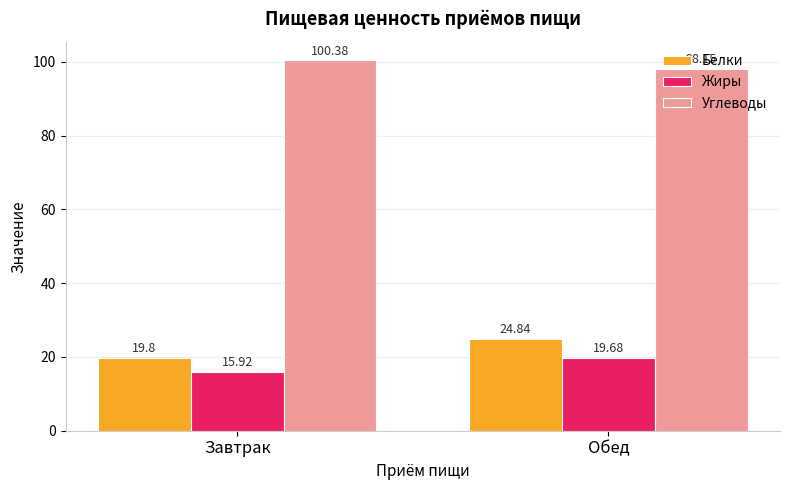

How many values in the Белки series are below 24?

1